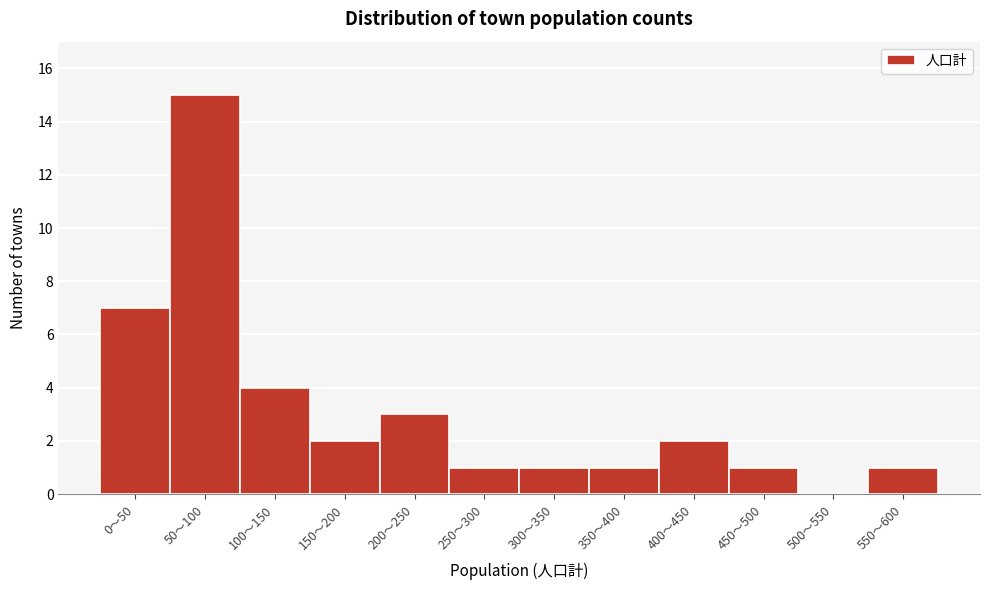

Reading left to right, list all the values displayed in this chart.

0〜50=7	50〜100=15	100〜150=4	150〜200=2	200〜250=3	250〜300=1	300〜350=1	350〜400=1	400〜450=2	450〜500=1	500〜550=0	550〜600=1